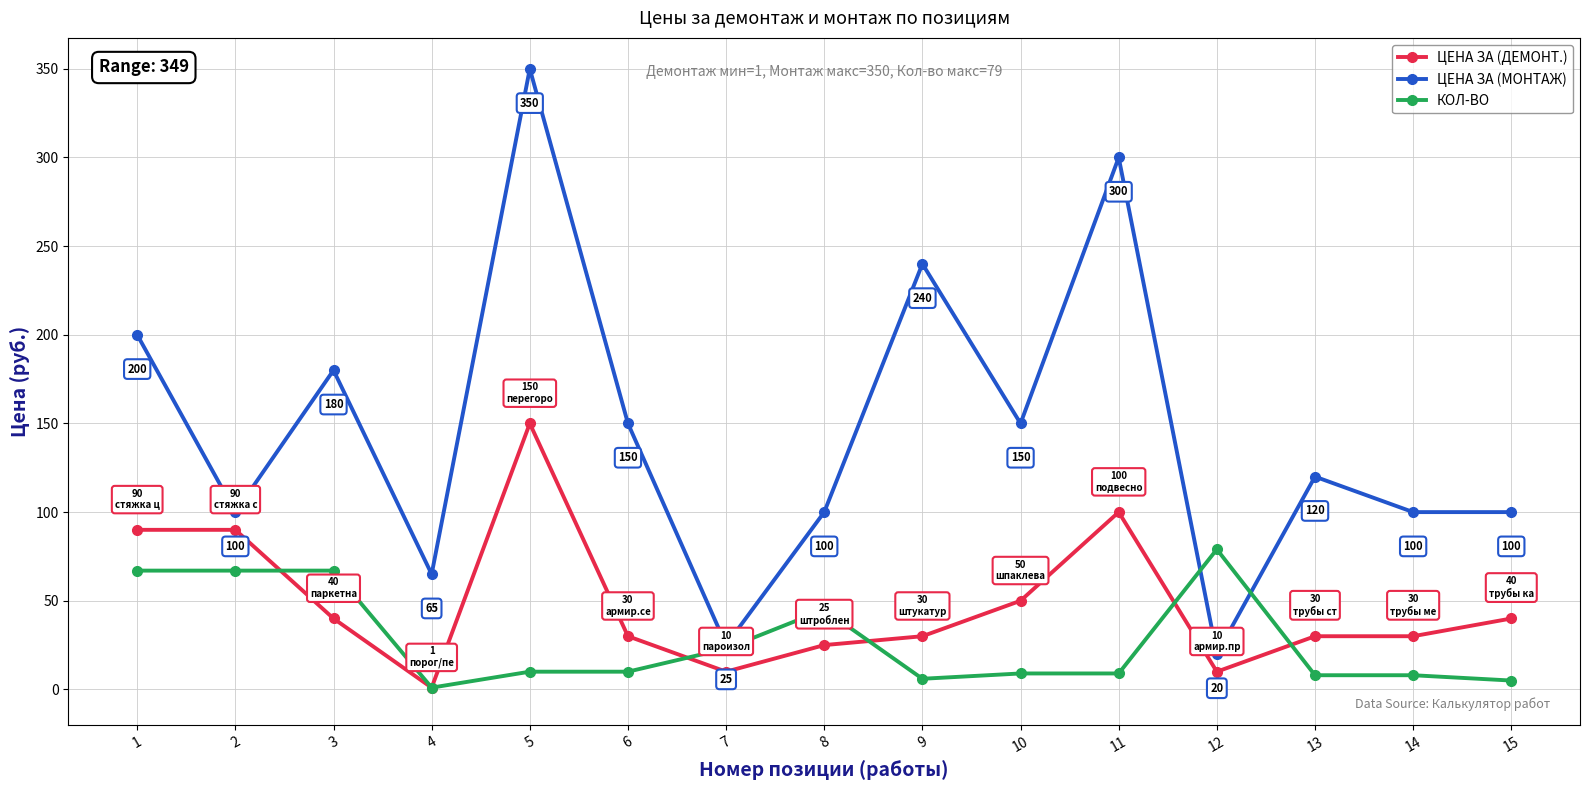

Is it true that КОЛ-ВО equals 67 at 1?

True